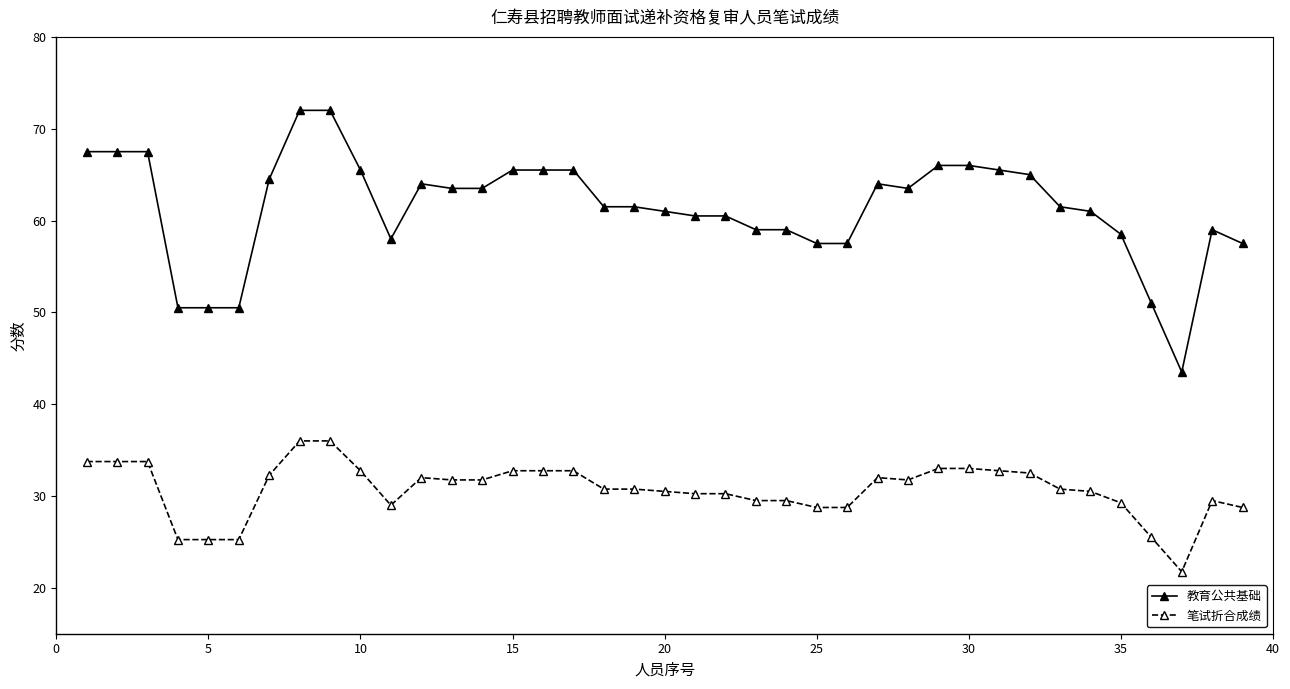

What is the maximum value shown in the chart?

72.0